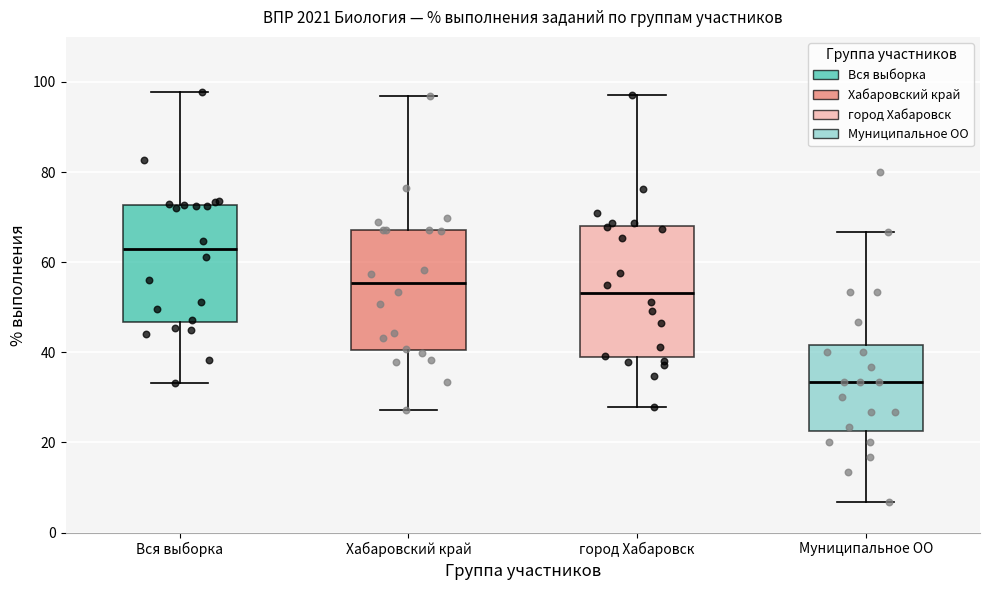

Which box's median line is the lowest?

Муниципальное ОО